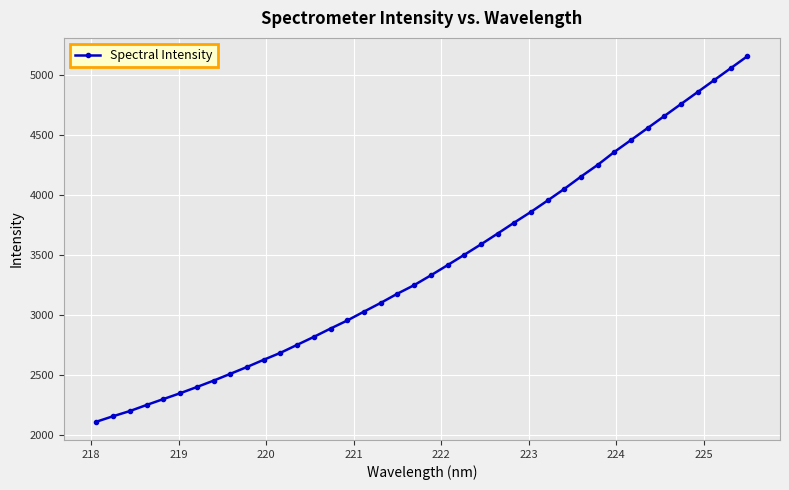

What is the value of the 33rd point from the left?

4460.0